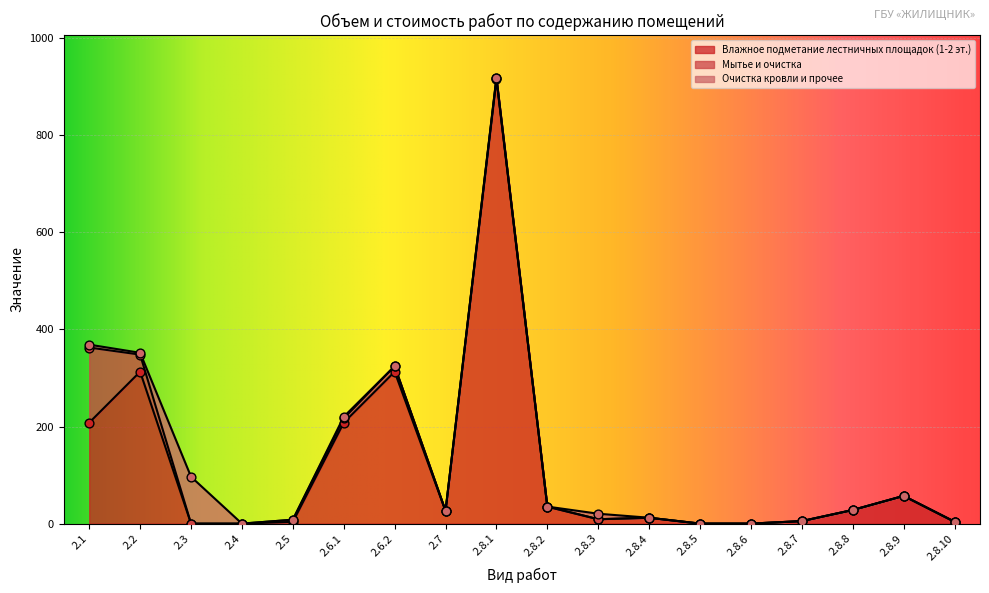

Which series has the largest Y range (max minus min)?

Влажное подметание лестничных площадок (1-2 эт.)